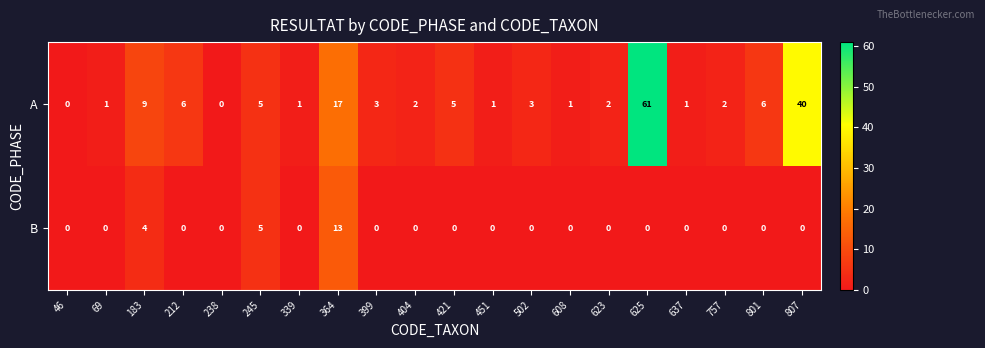

What is the sum of the A values at 183 and 807?

49